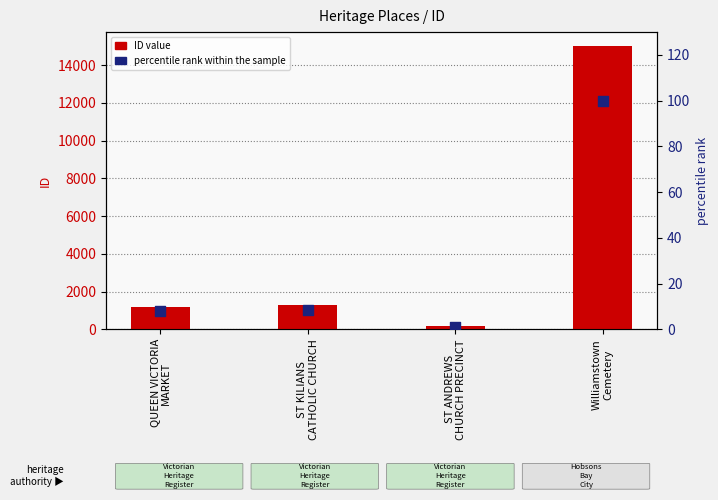

Is the value of percentile rank within sample at ST KILIANS
CATHOLIC CHURCH greater than the value of ID (count) at Williamstown
Cemetery?

No